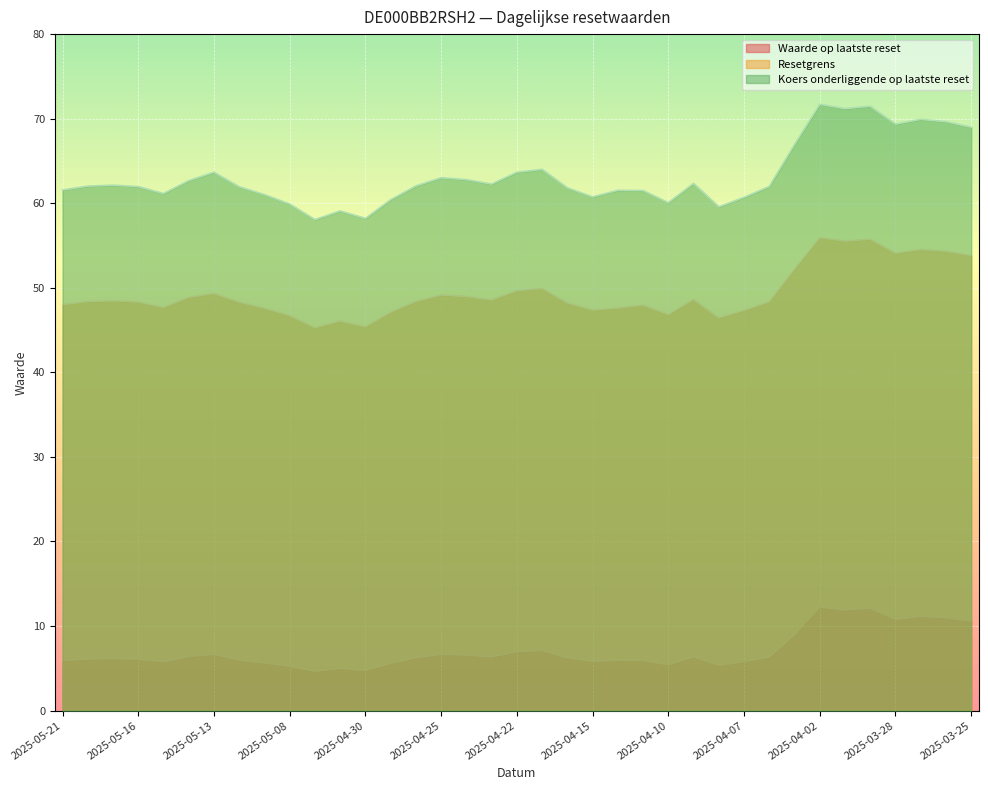

Which series has the widest spread of values?

Koers onderliggende op laatste reset